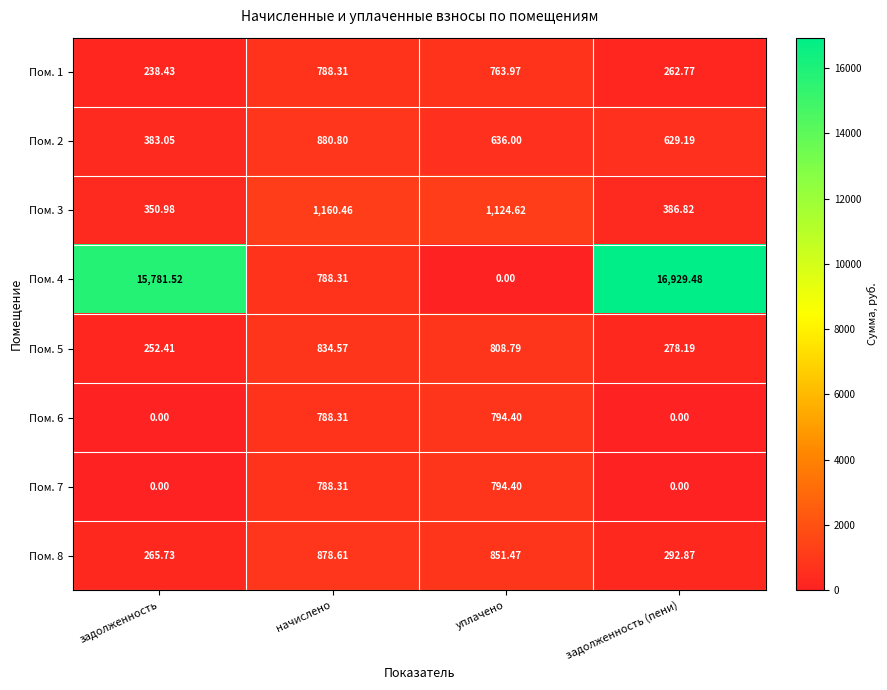

Which category has the highest value across all series?

задолженность (пени)